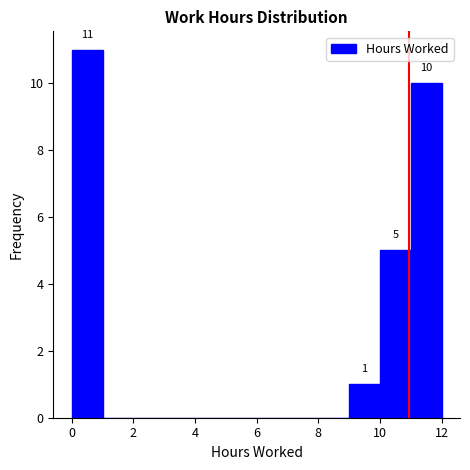

Over which range of the x-axis is the bar tallest?

0 to 1